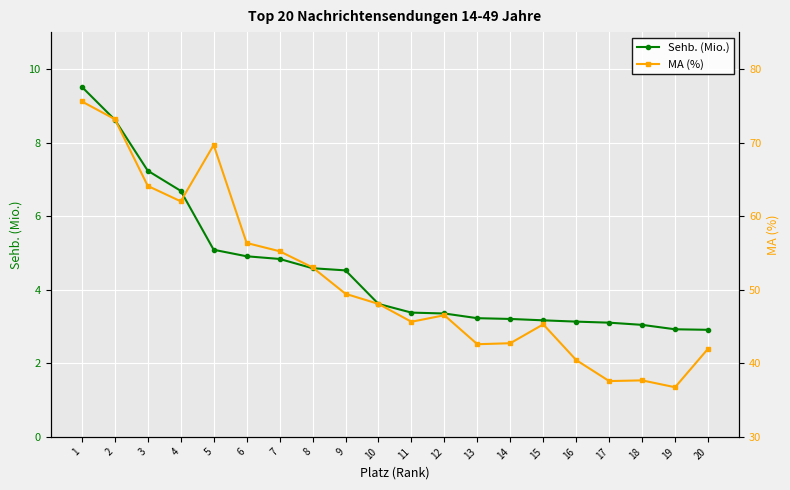

What is the difference between the highest and lowest values at 20?

39.1